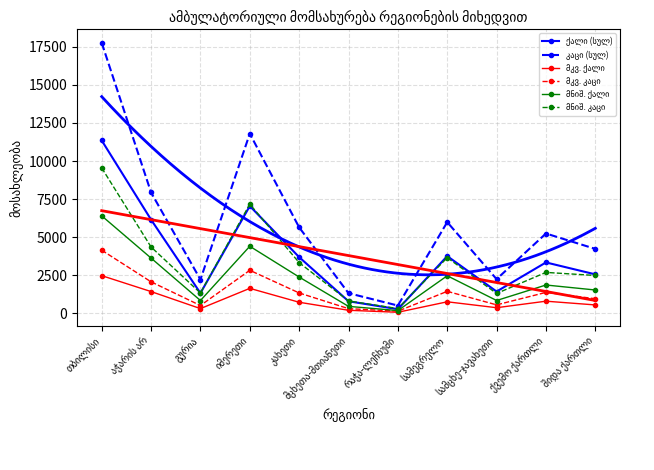

Reading right to left, list all the values displayed in this chart.

ქალი (სულ): 2556	3340	1430	3754	269	789	3688	7046	1323	6150	11353
კაცი (სულ): 4230	5240	2242	5988	507	1320	5643	11801	2214	7935	17768
მკვ. ქალი: 548	794	366	754	66	197	724	1637	307	1426	2472
მკვ. კაცი: 953	1371	553	1441	137	304	1335	2823	510	2066	4144
მნიშ. ქალი: 1529	1857	839	2464	177	454	2380	4402	838	3626	6401
მნიშ. კაცი: 2483	2685	1302	3653	309	810	3326	7172	1332	4354	9550